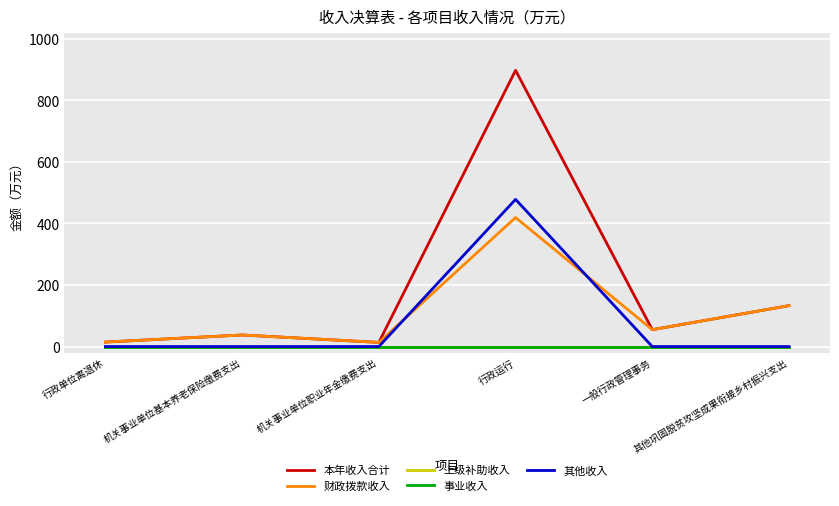

How many lines are shown in the chart?

5